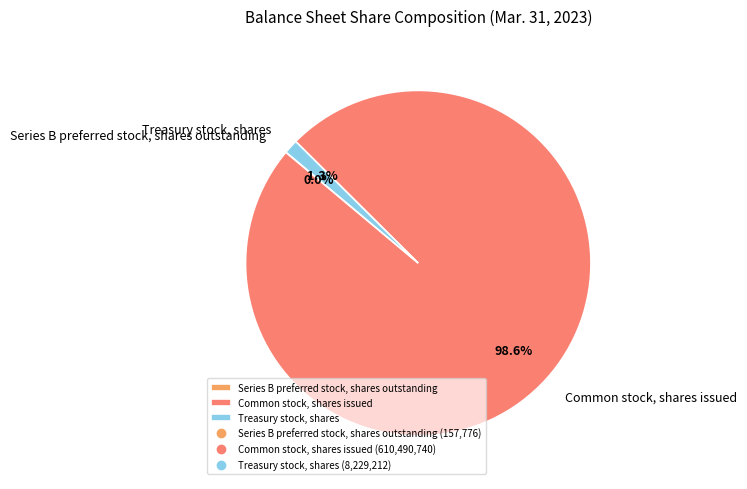

True or false: Treasury stock, shares accounts for 15% of the total.

False